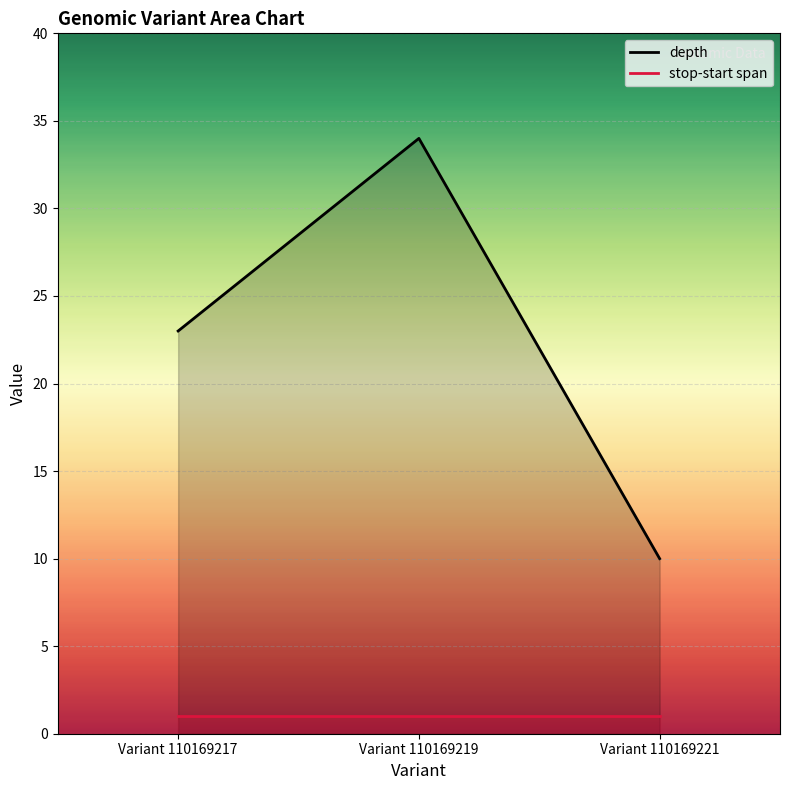

Does the chart display data point markers on the line(s)?

No